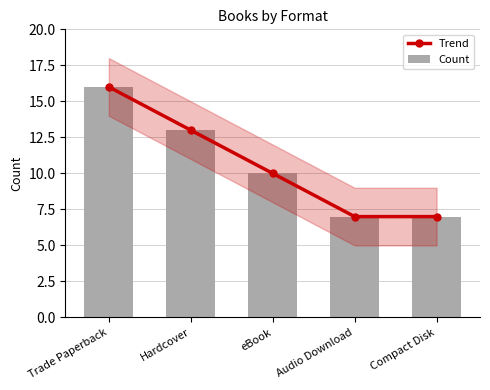

What is the difference between the Count values at eBook and Audio Download?

3